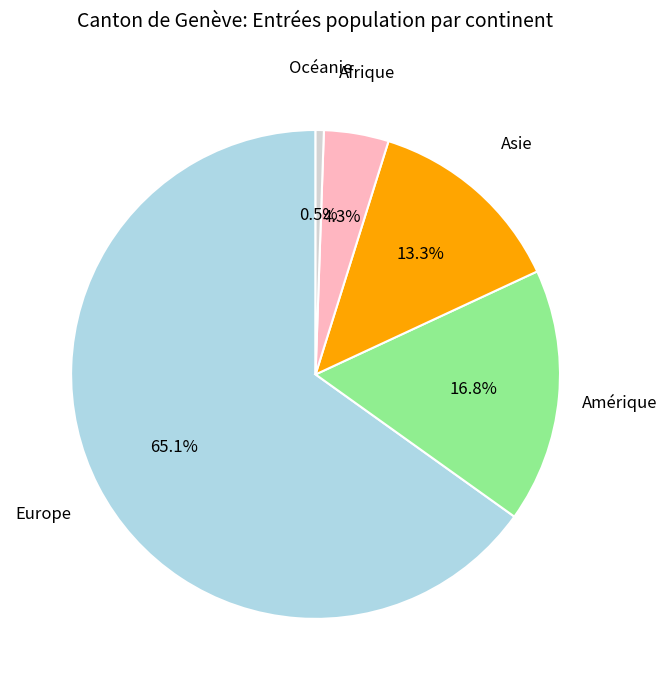

Does Europe represent more than half of the total?

Yes